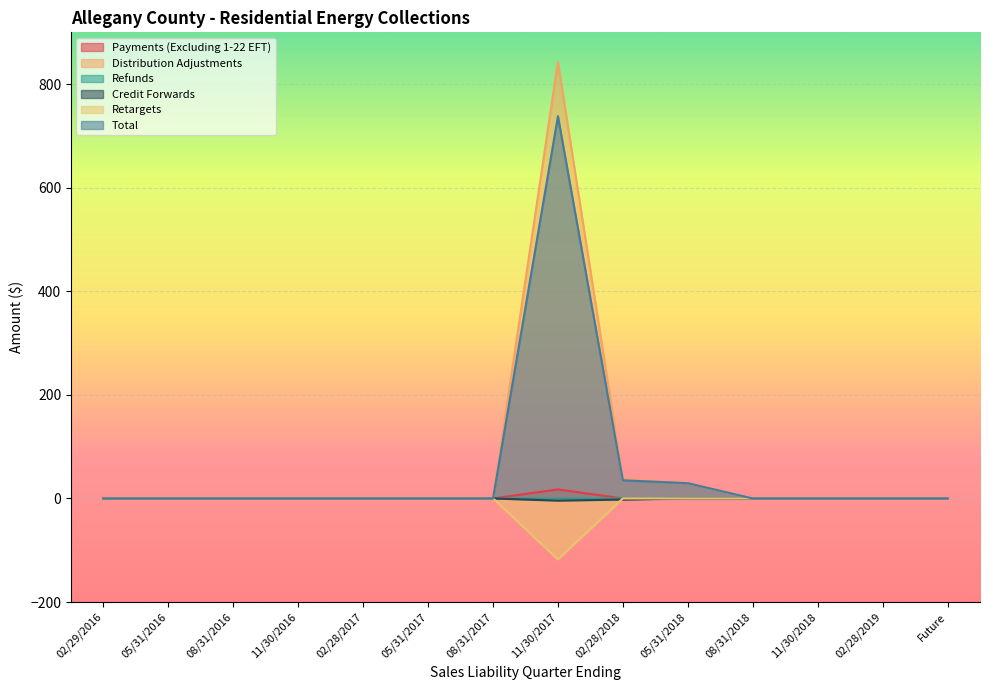

True or false: Retargets and Total cross at least once.

False